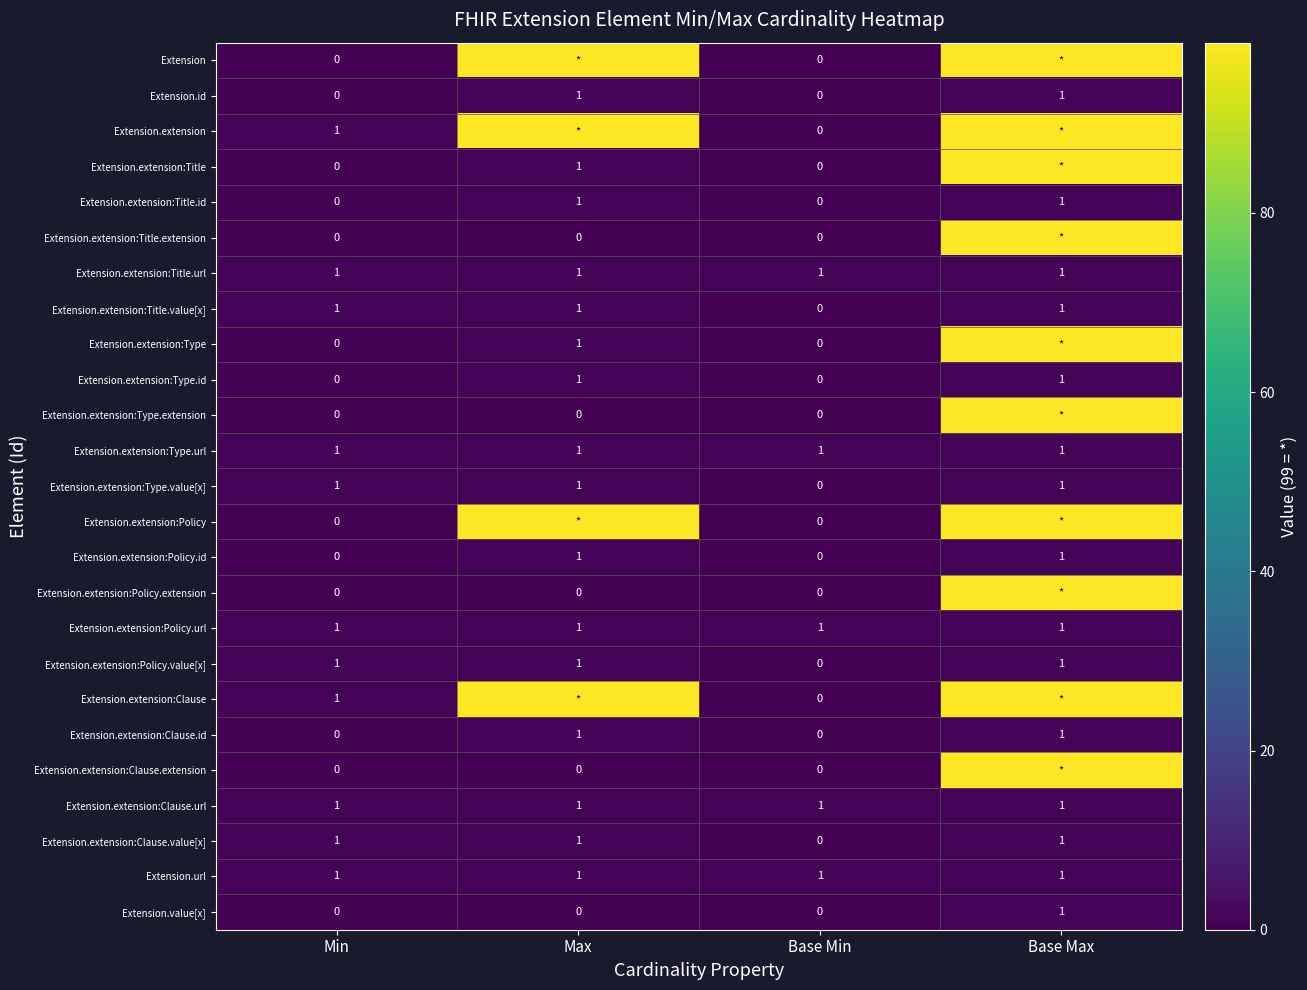

What is the difference between the second highest and minimum values in the Extension.extension:Title.id series?

1